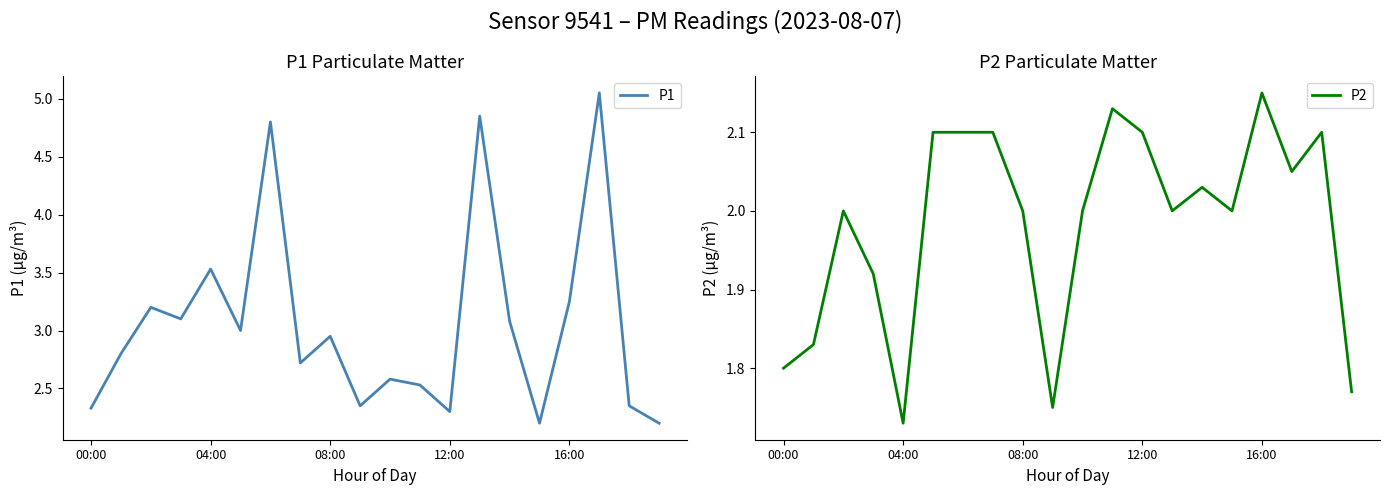

What are all the series names shown in the legend?

P1, P2